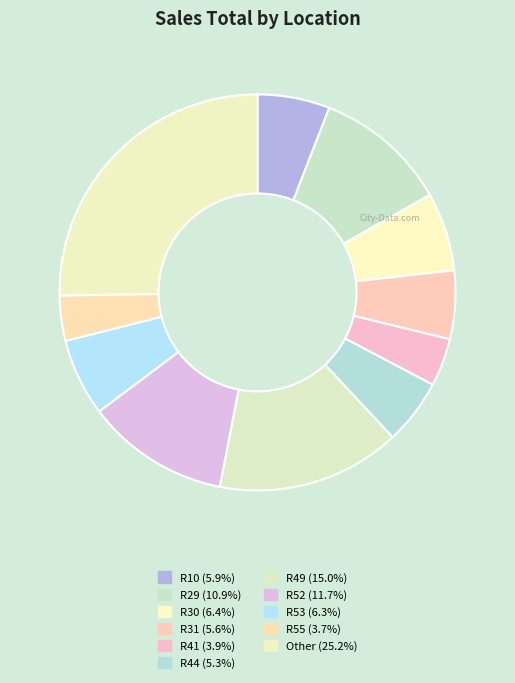

How many segments does this pie chart have?

11